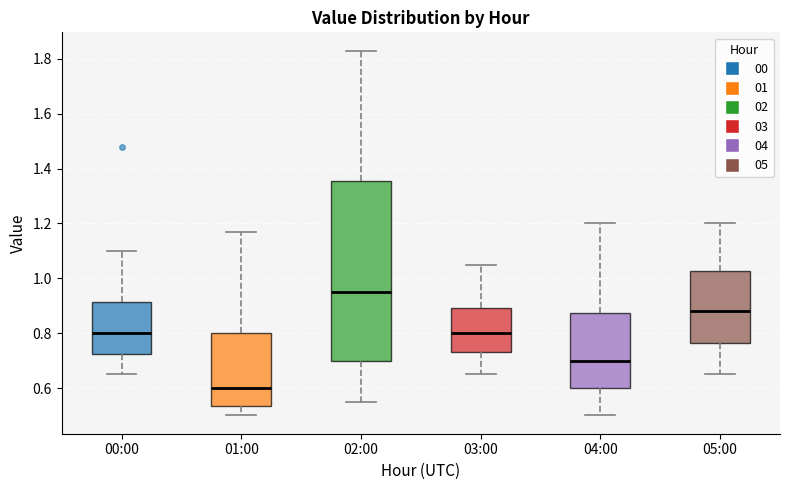

Reading left to right, read every box against the y-axis: the position of its median line, the range the box covers, and the ends of its whiskers. The values are not printed on the chart, so give them approximately, as read against the axis.

00:00: median 0.80, box 0.72 to 0.92, whiskers 0.66 to 1.10
01:00: median 0.60, box 0.54 to 0.80, whiskers 0.50 to 1.18
02:00: median 0.96, box 0.70 to 1.36, whiskers 0.56 to 1.84
03:00: median 0.80, box 0.74 to 0.90, whiskers 0.66 to 1.06
04:00: median 0.70, box 0.60 to 0.88, whiskers 0.50 to 1.20
05:00: median 0.88, box 0.76 to 1.02, whiskers 0.66 to 1.20